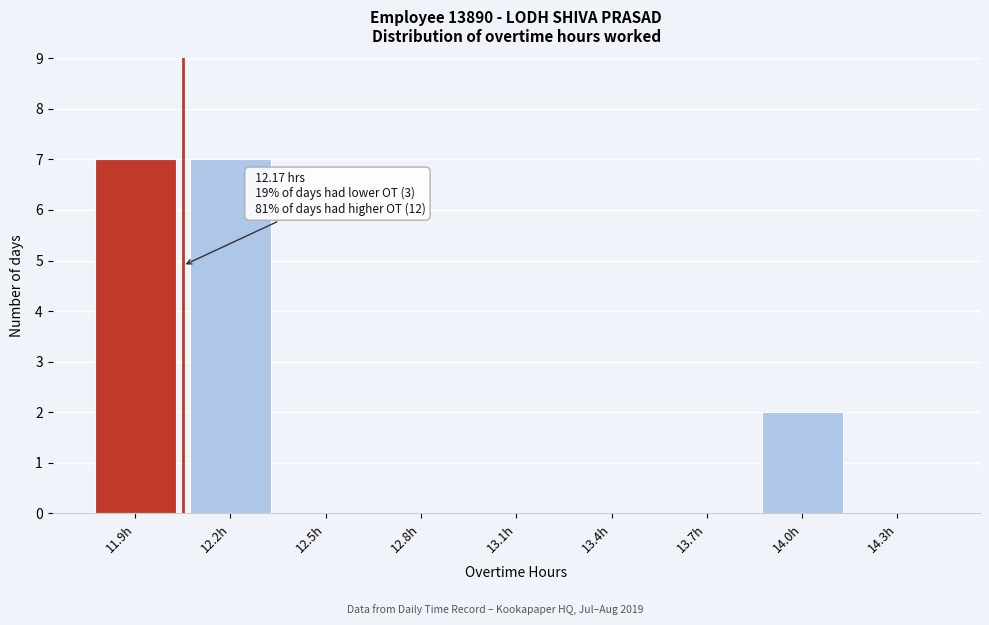

Reading right to left, list all the values displayed in this chart.

14.3h=0	14.0h=2	13.7h=0	13.4h=0	13.1h=0	12.8h=0	12.5h=0	12.2h=7	11.9h=7